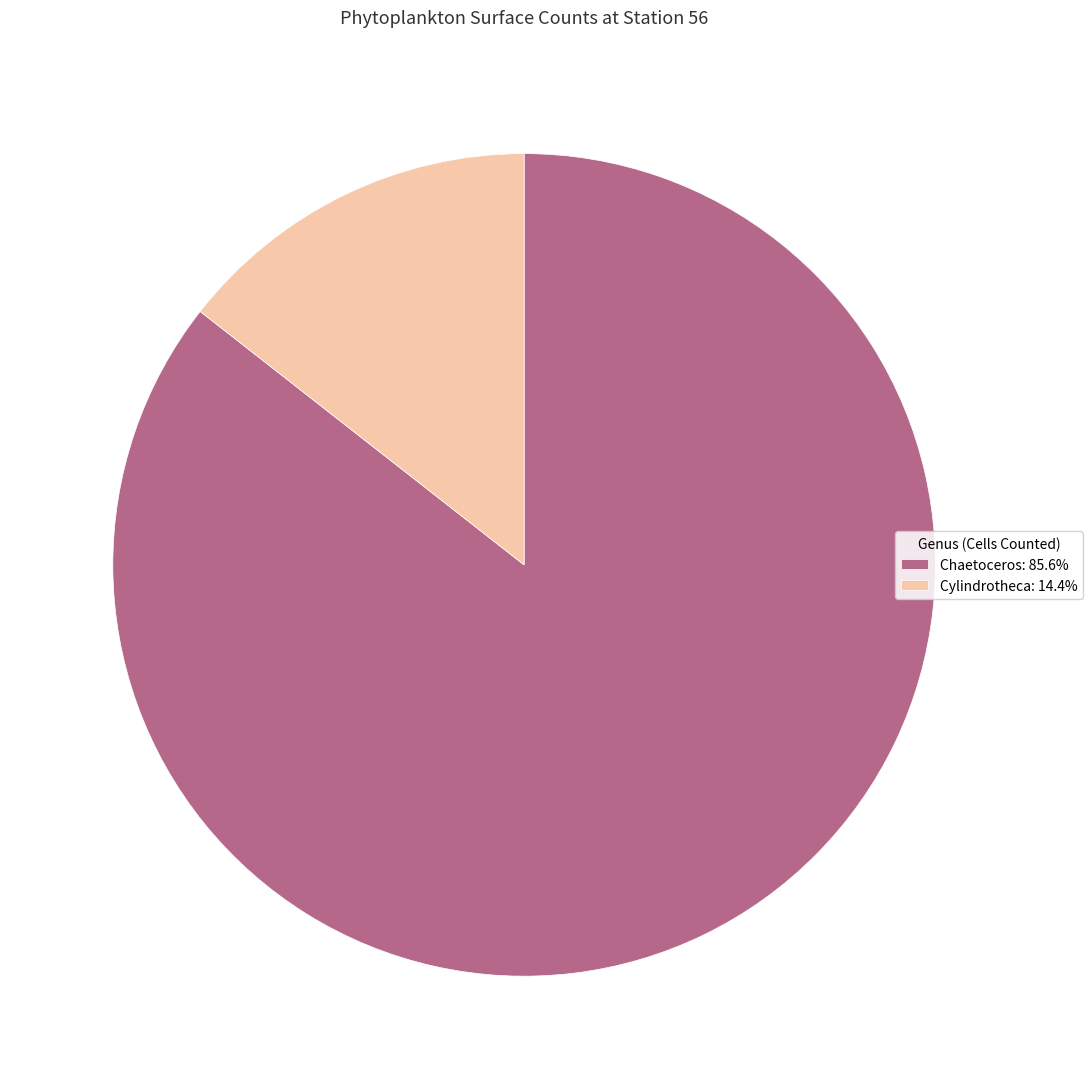

How many segments does this pie chart have?

2